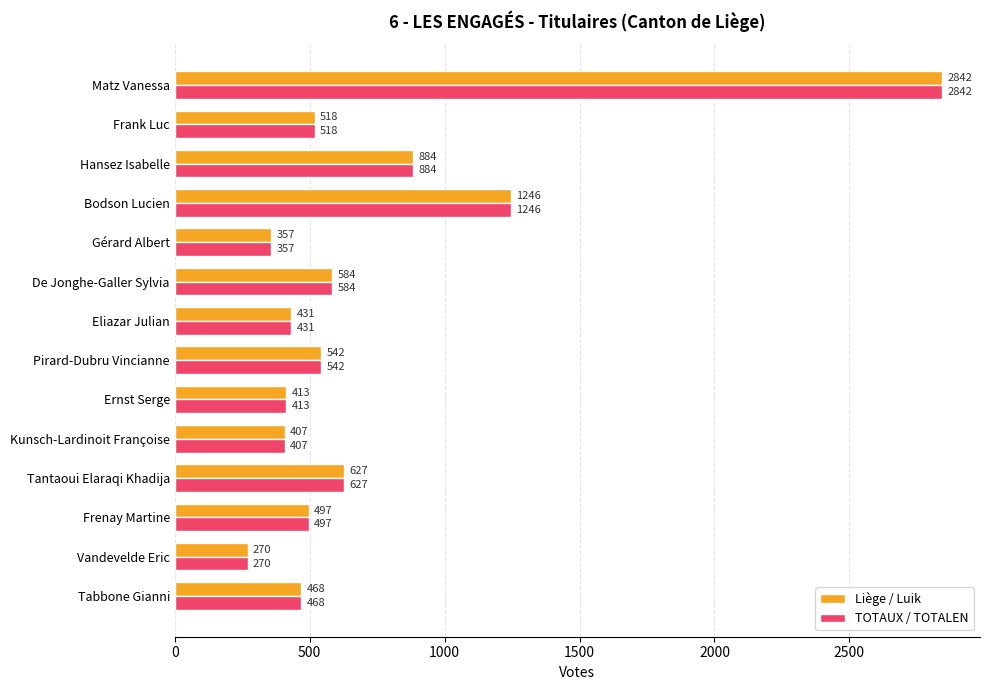

Which label corresponds to the largest value in the chart?

Matz Vanessa